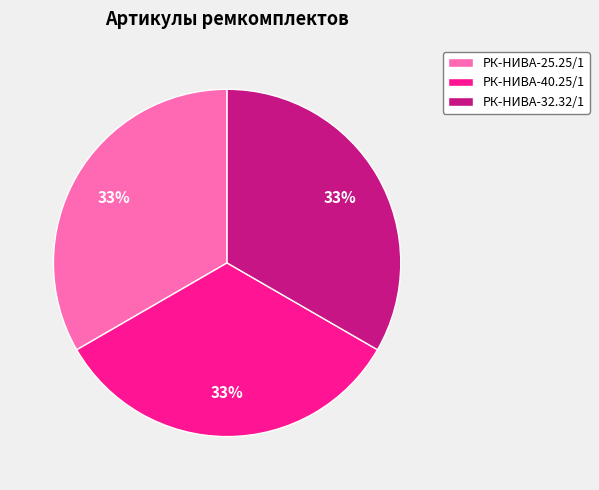

True or false: РК-НИВА-40.25/1 accounts for 45% of the total.

False